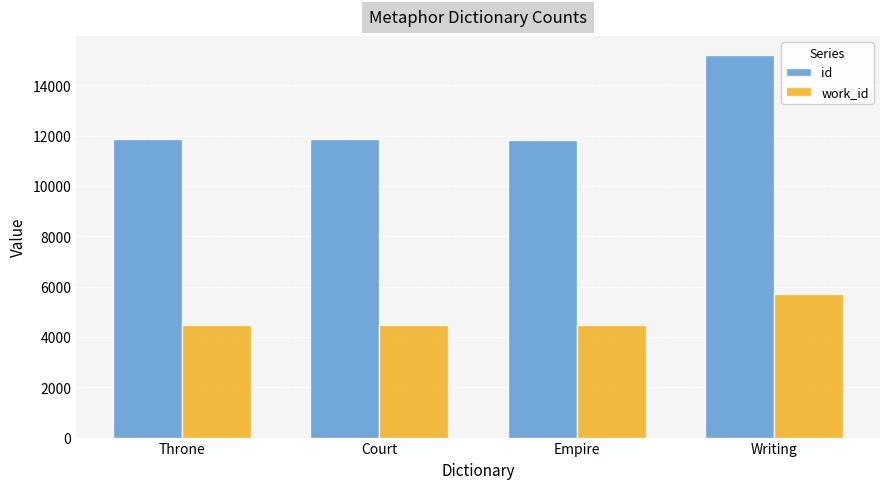

At Court, list the series in order from largest to smallest.

id, work_id